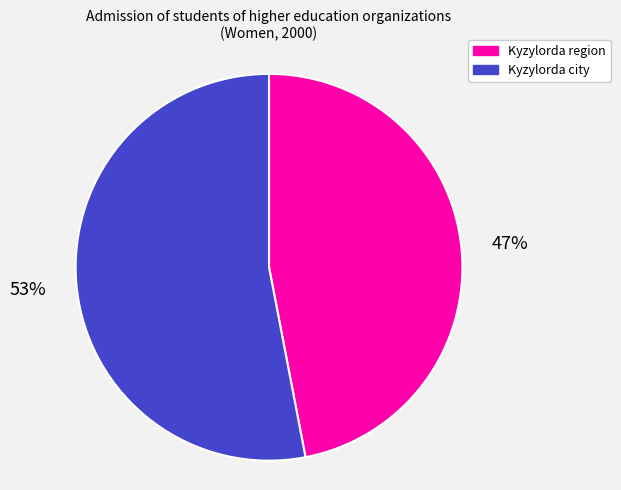

What is the smallest slice in the pie chart?

Kyzylorda region